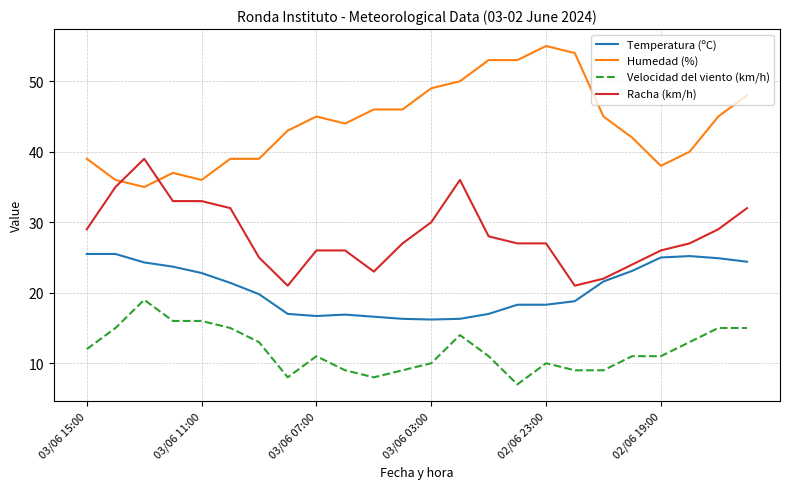

Rank the series by their maximum value, from lowest to highest.

Velocidad del viento (km/h), Temperatura (ºC), Racha (km/h), Humedad (%)